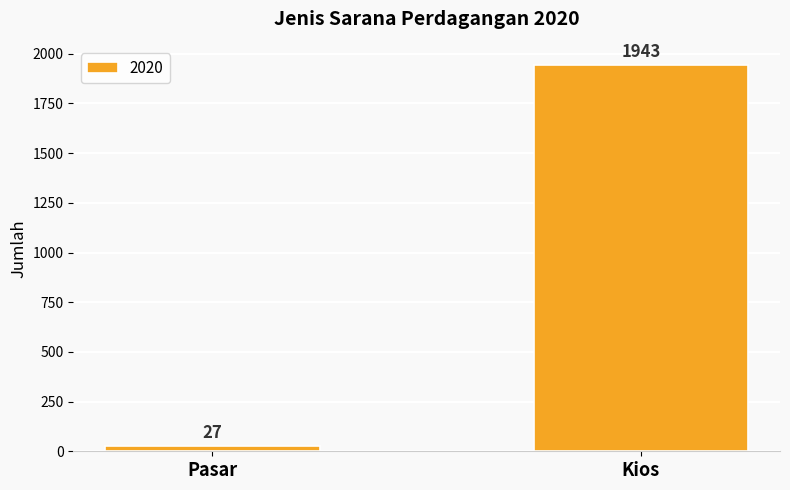

Is it true that the value at Pasar is 27?

True